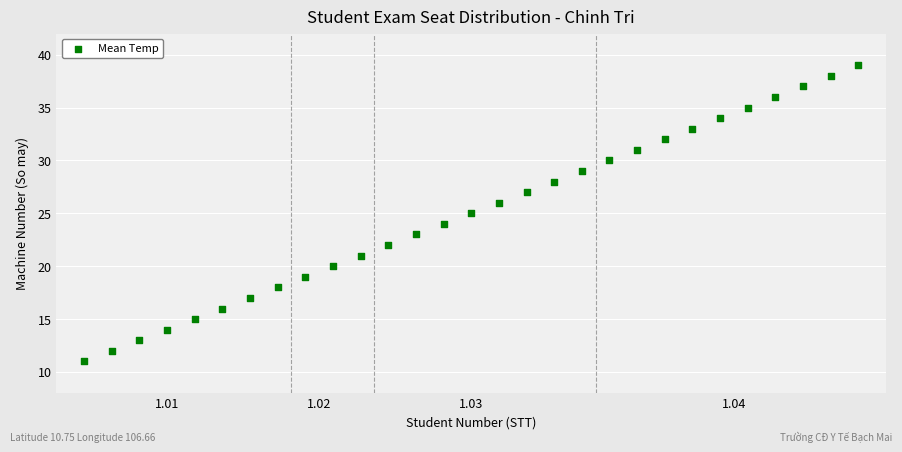

What is the range of Y values (max minus min)?

28